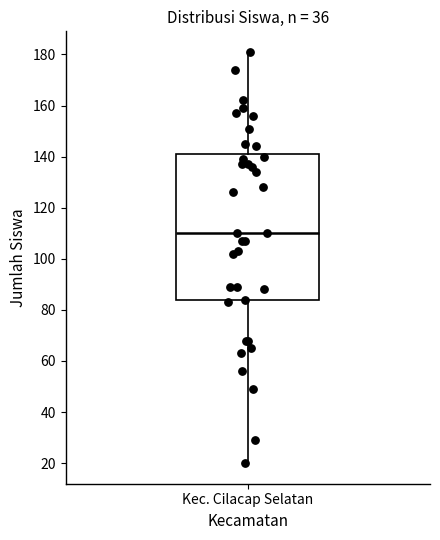

Where is the upper edge of the box for Kec. Cilacap Selatan on the y-axis? The values are not printed on the chart, so give them approximately, as read against the axis.

142